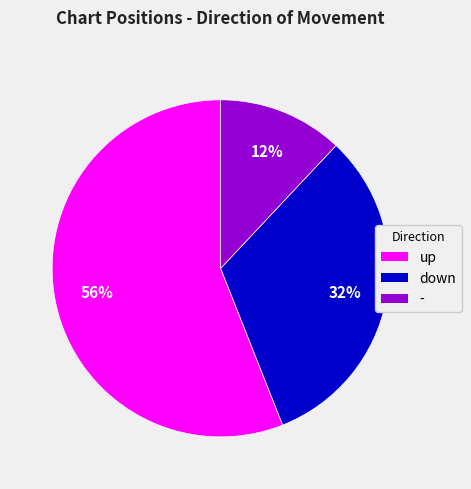

The - slice represents 12% of the pie. True or false?

True